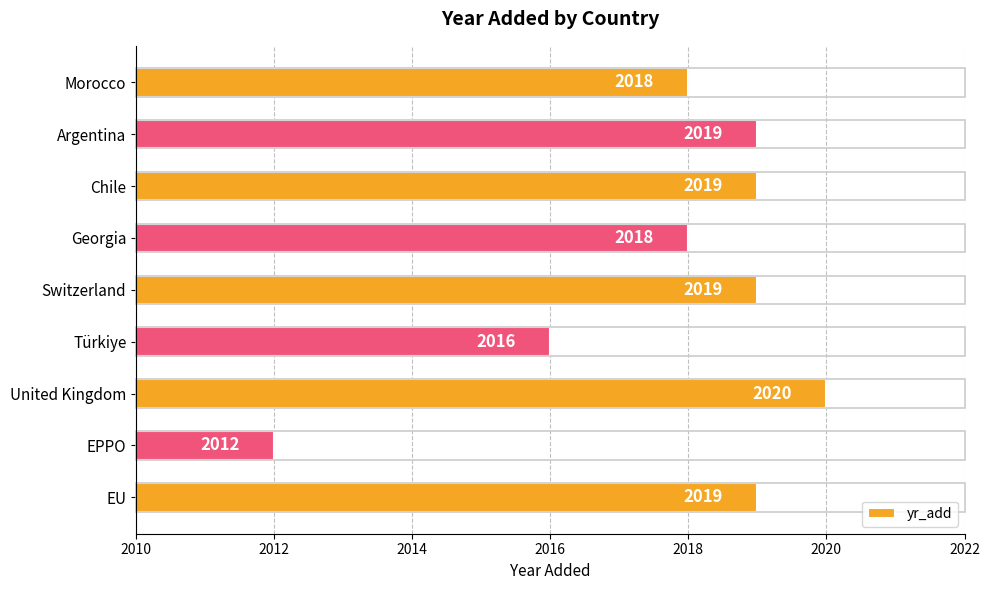

At which category does the chart reach its minimum across all series?

EPPO